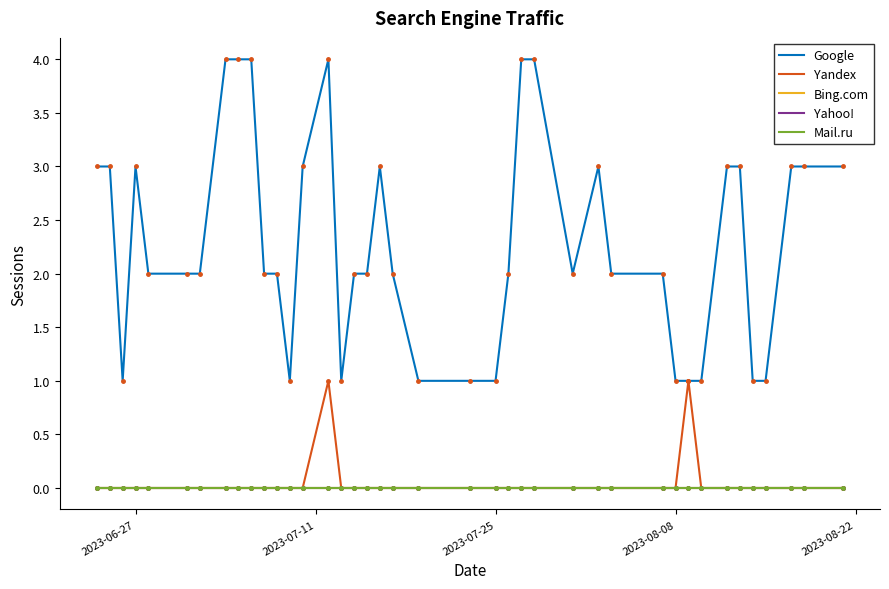

Which series has the largest range (max minus min)?

Google